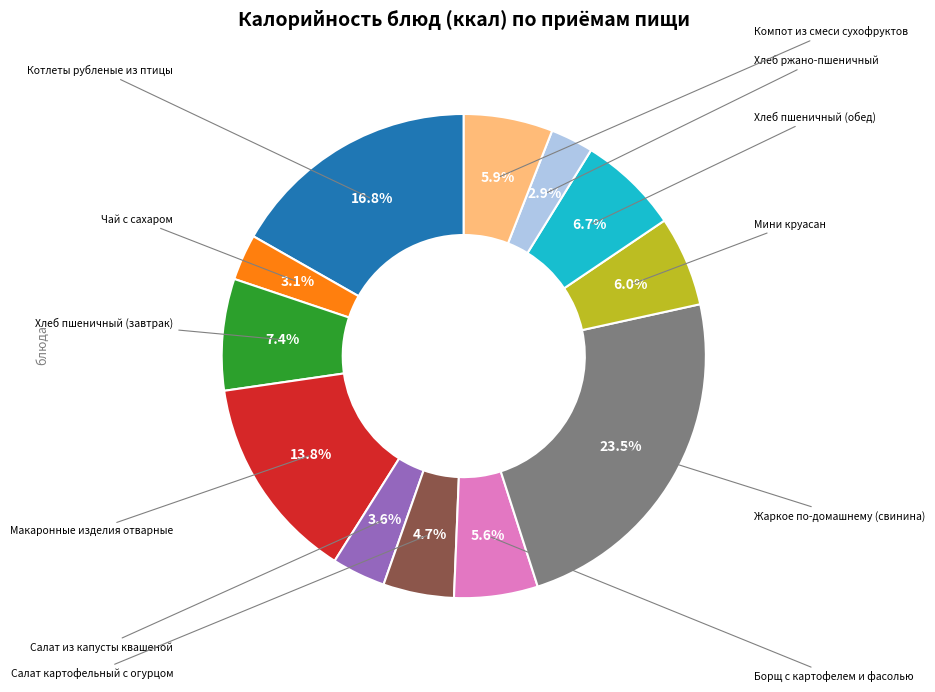

Is there a majority slice in this chart?

No